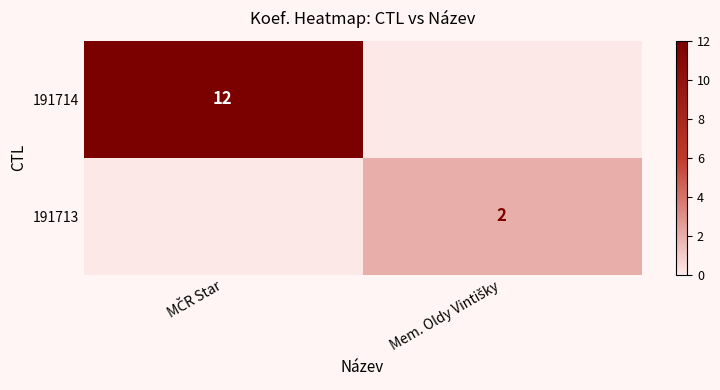

True or false: 191714 has a value of 22 at MČR Star.

False